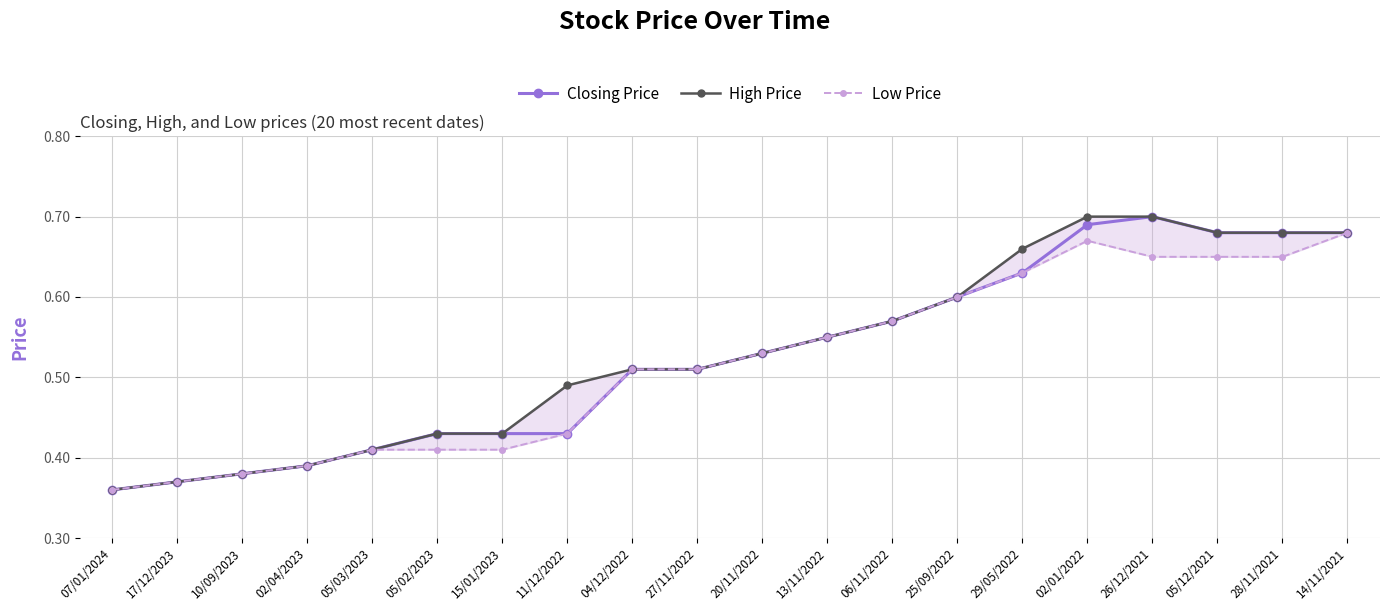

How many categories are shown in the chart?

20